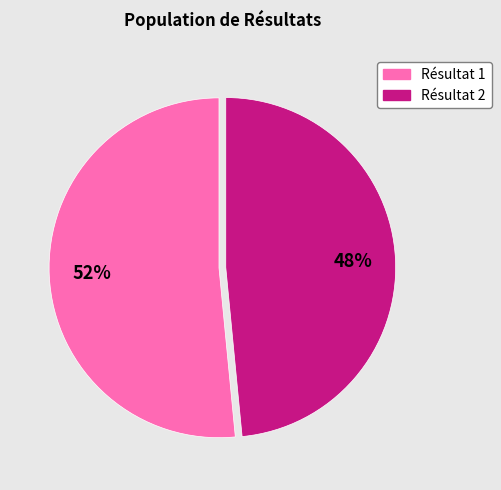

To the nearest percent, what is the average slice percentage?

50%